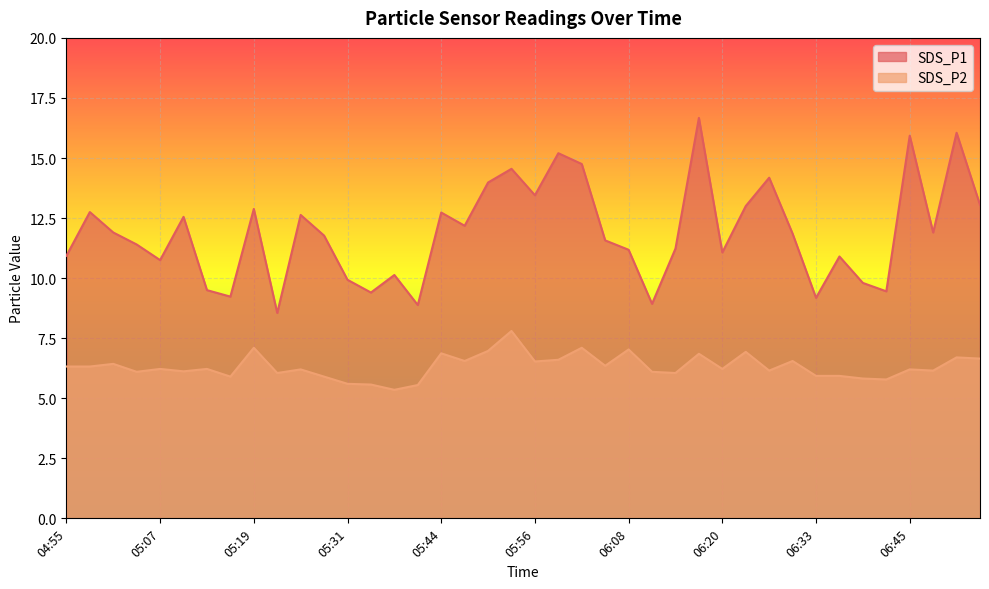

True or false: SDS_P2 has more than 0 interior local peaks.

True